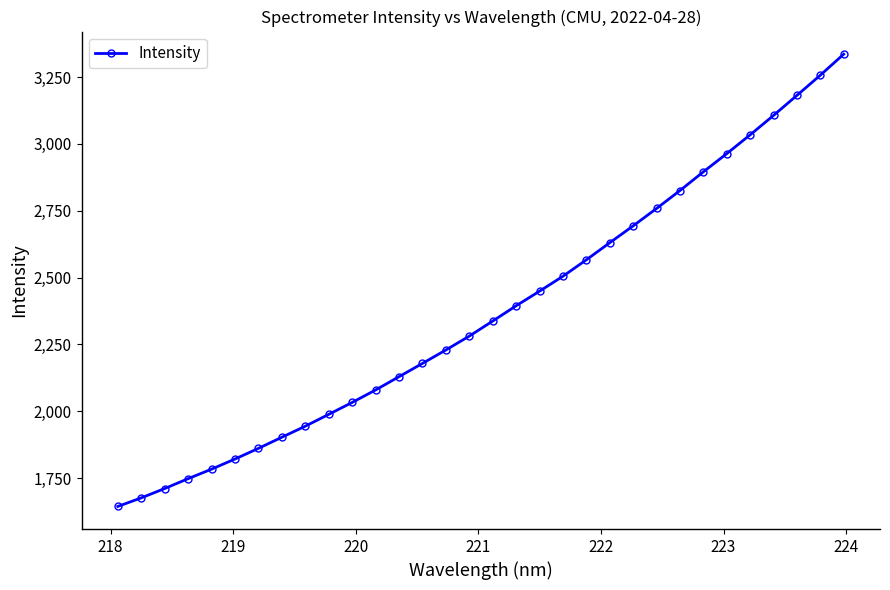

What is the smallest value displayed?

1644.1